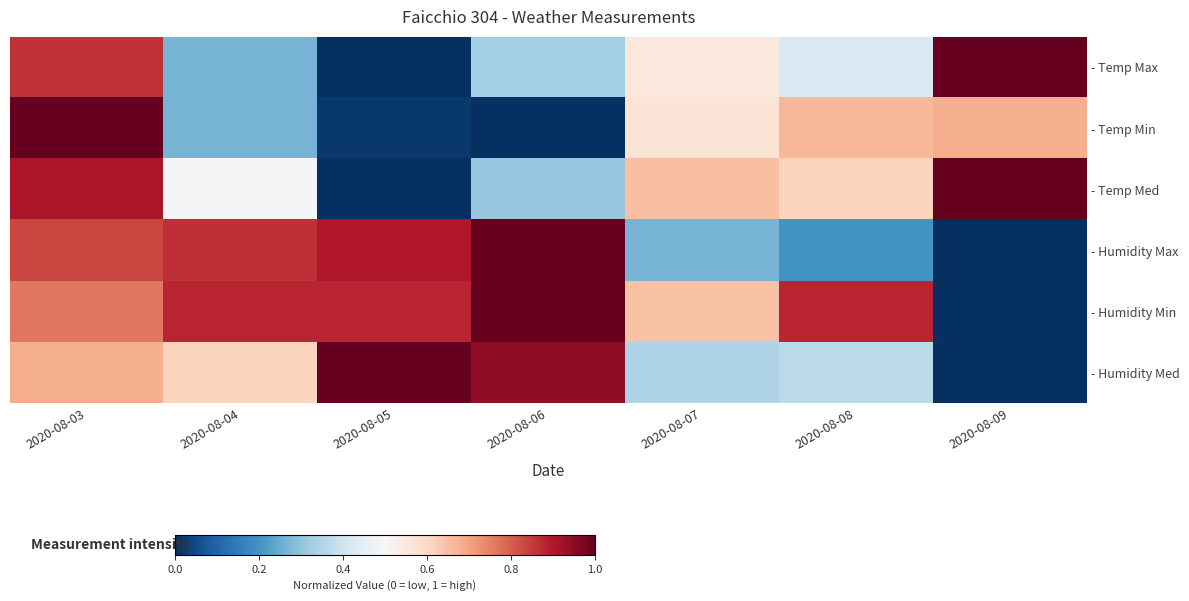

Which series changed the most between 2020-08-05 and 2020-08-08?

- Humidity Max